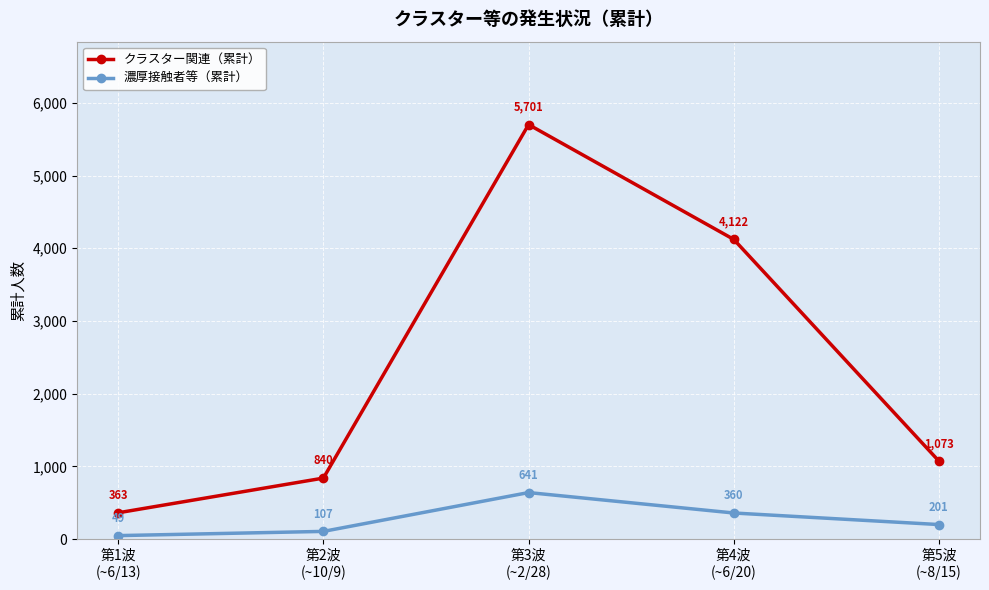

Where does the クラスター関連（累計） series first go above 1073?

第3波
(~2/28)